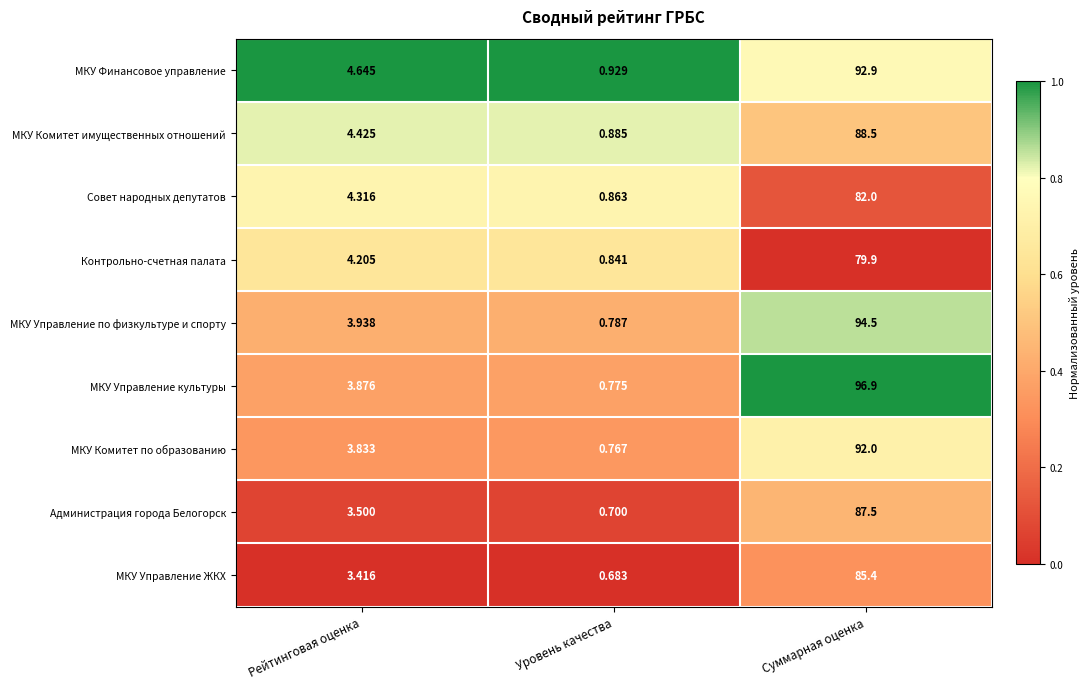

At which label does МКУ Комитет имущественных отношений reach its peak?

Суммарная оценка